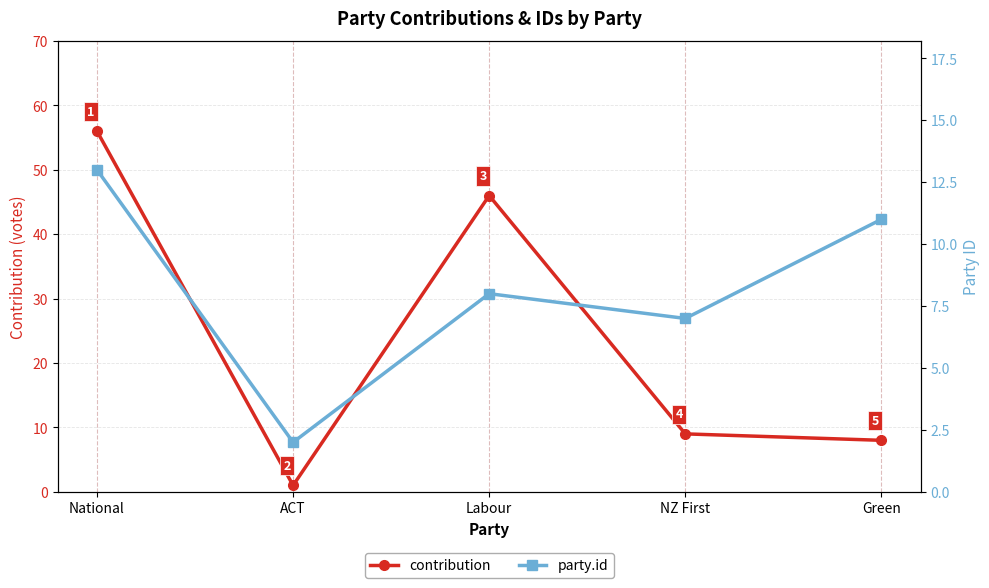

Is this an area chart (filled region under the line)?

No